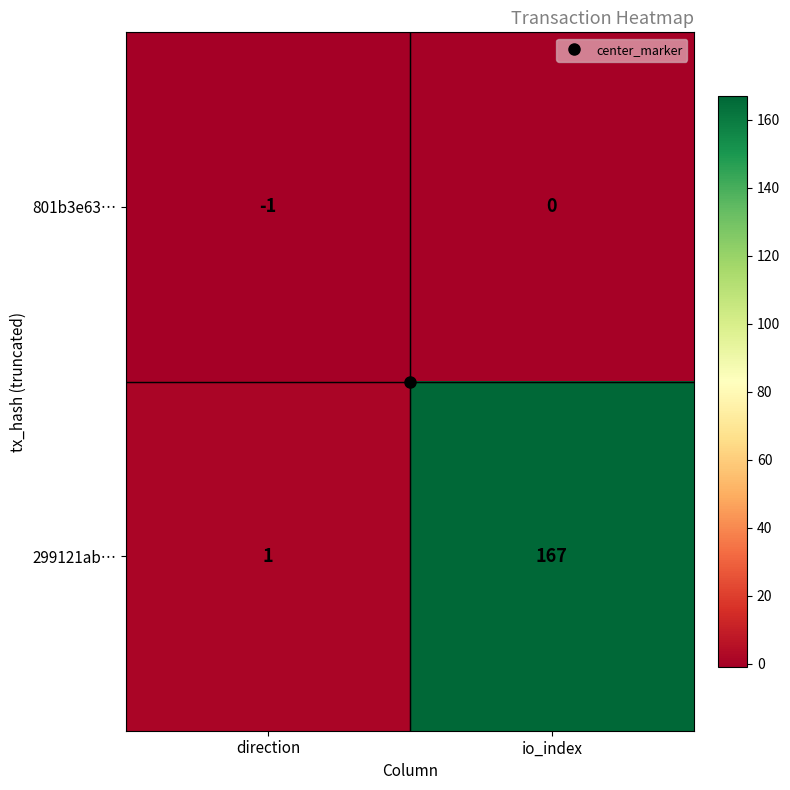

Which series changed the most between direction and io_index?

299121ab…